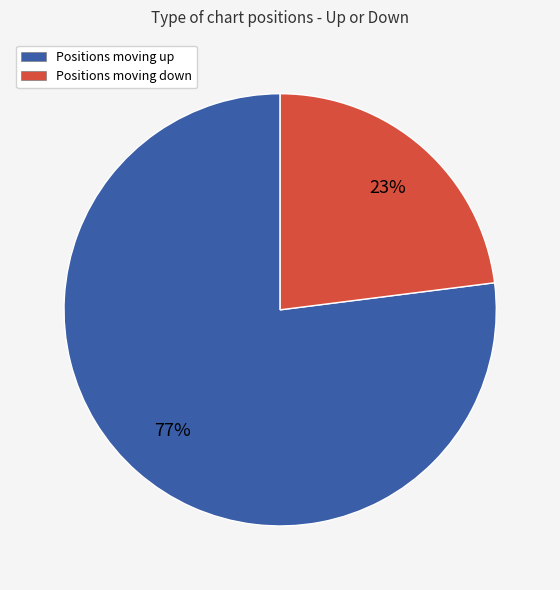

To the nearest percent, what is the difference between the largest and smallest slice percentages?

54%